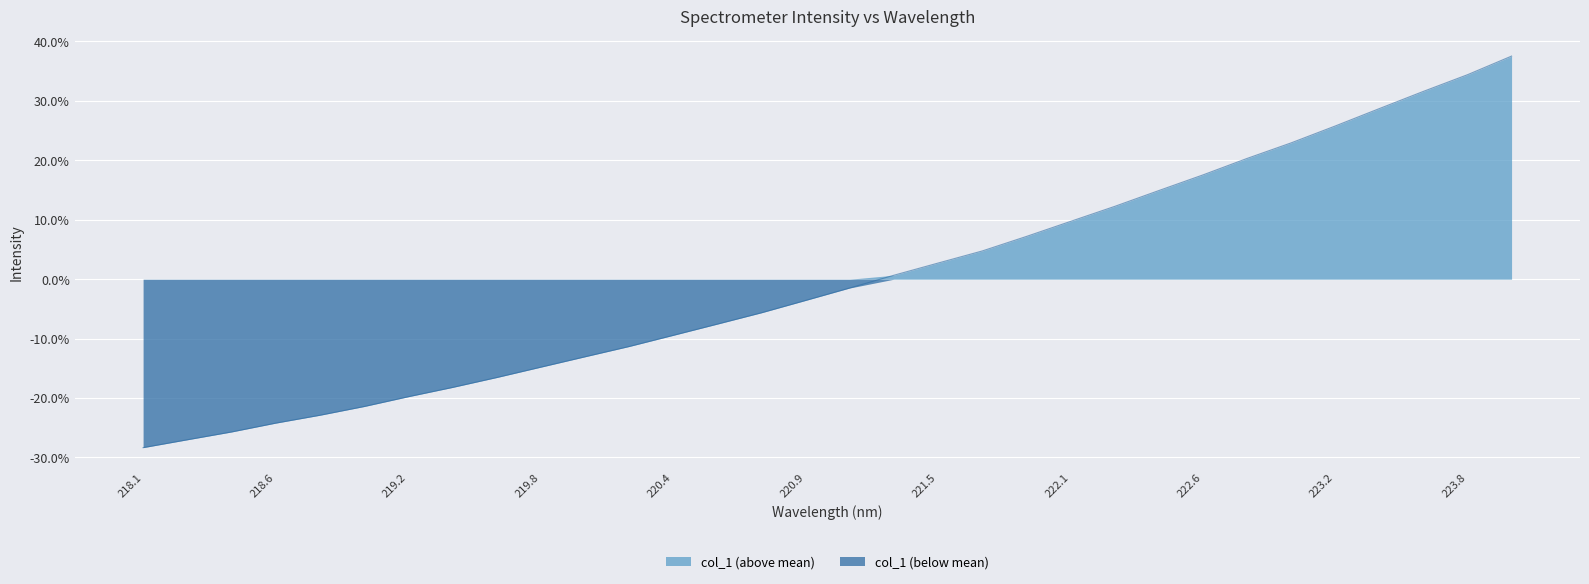

Which category has the highest value across all series?

223.9802